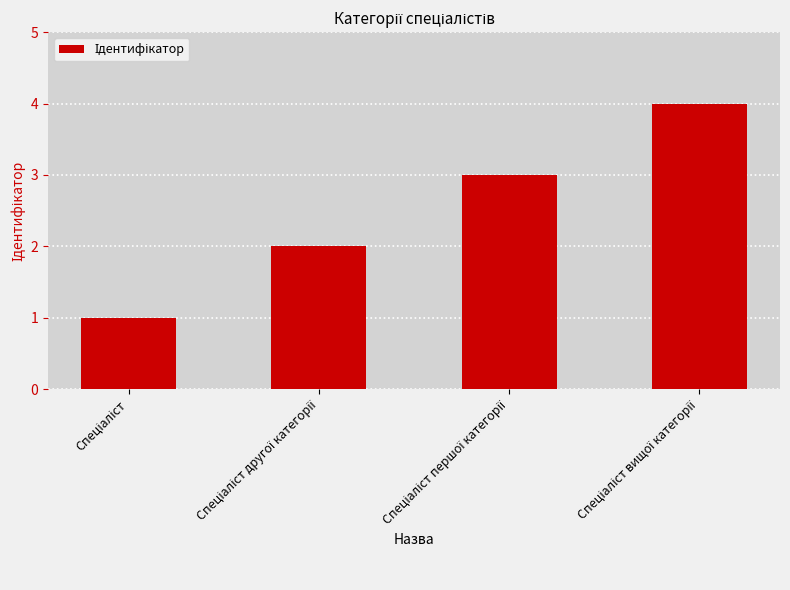

Are the bars horizontal?

No